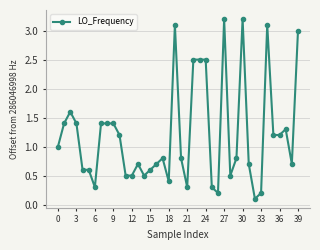

What is the greatest value displayed?

3.2